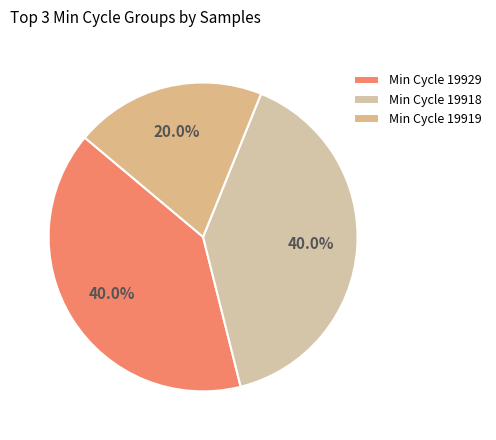

To the nearest percent, what is the average slice percentage?

33%